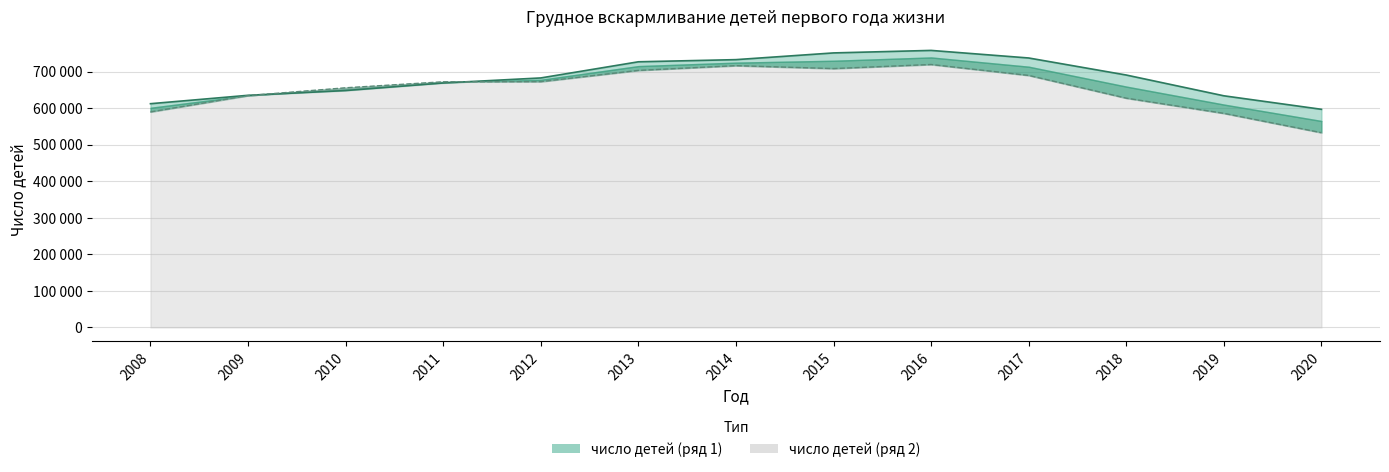

At which category does число детей на грудном вскармливании (ряд 2) reach its first local valley?

2015